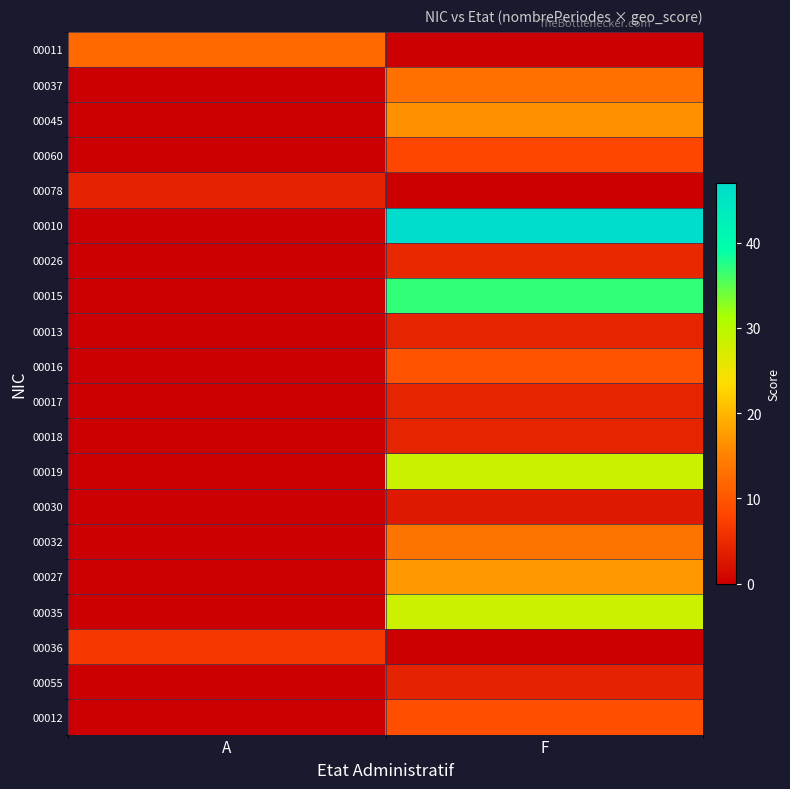

Which series has the largest total across all categories?

00010